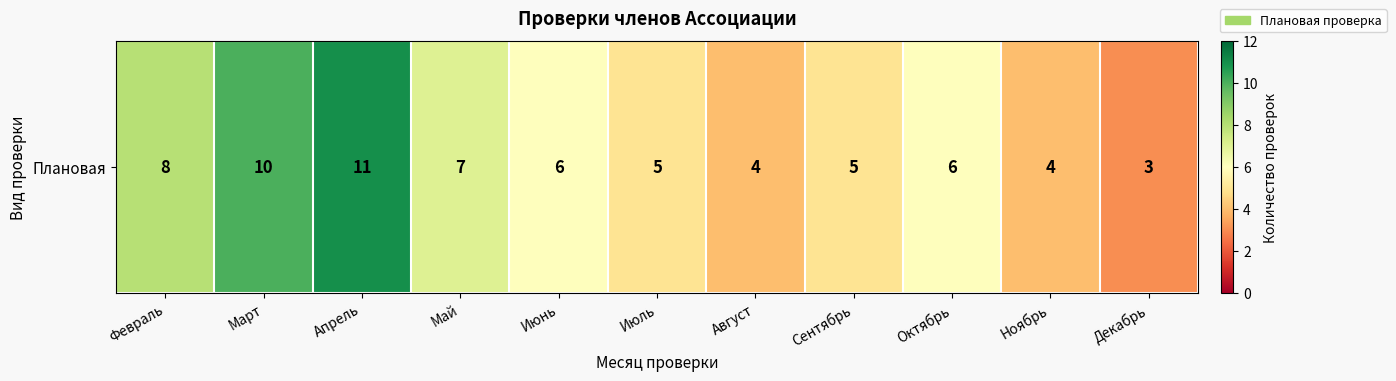

Reading left to right, extract all data points from this chart.

Февраль=8	Март=10	Апрель=11	Май=7	Июнь=6	Июль=5	Август=4	Сентябрь=5	Октябрь=6	Ноябрь=4	Декабрь=3